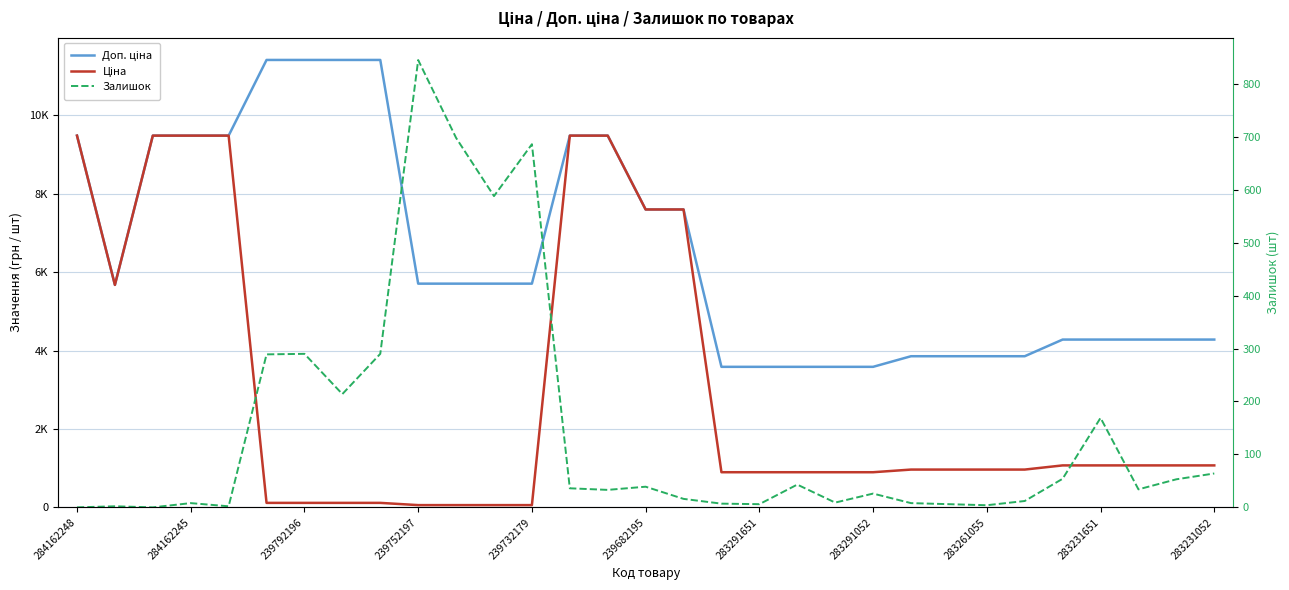

What position from the left is 283231651?

28